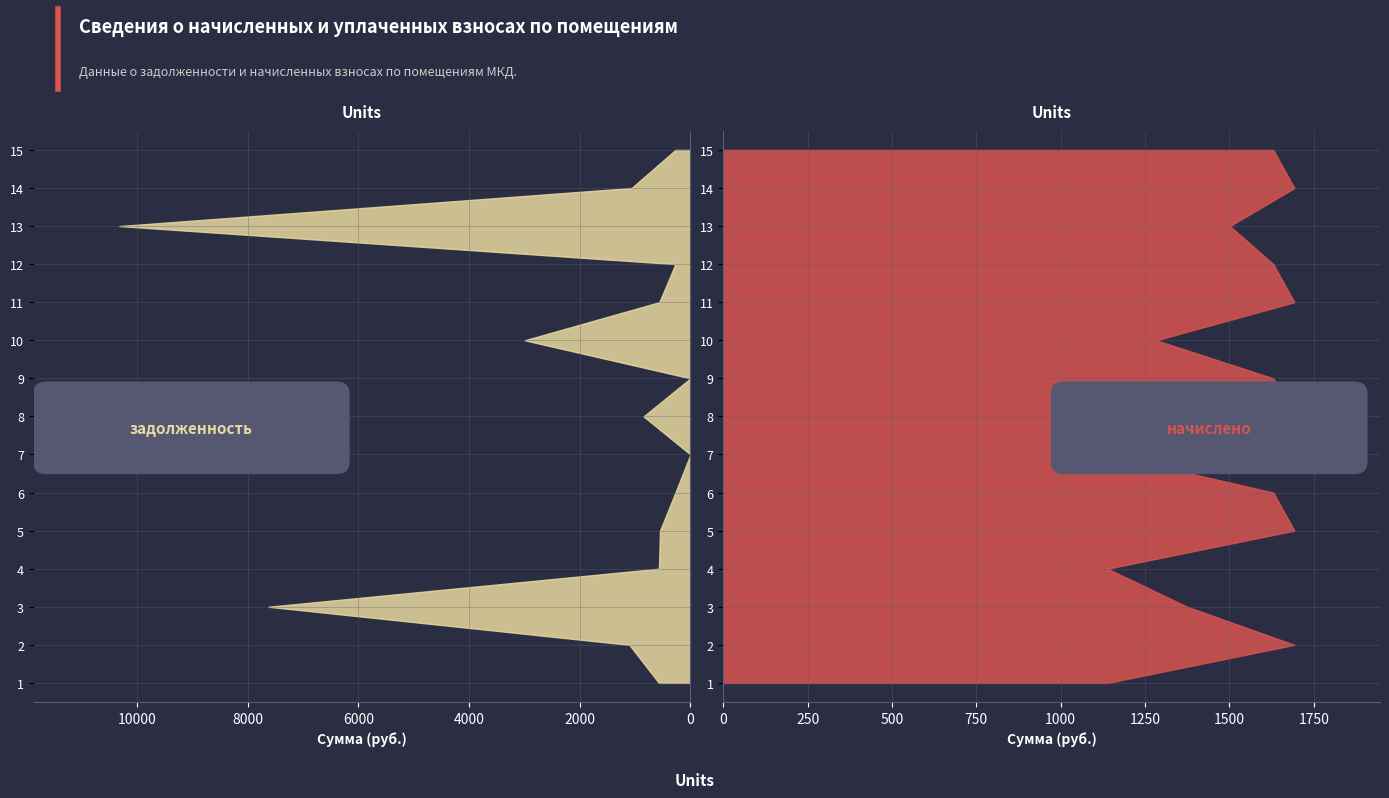

Reading left to right, transcribe all the data shown in this chart.

задолженность: 569.4	1104.3	7622.4	569.4	549.4	271.7	0.0	846.3	0.0	2993.9	562.2	271.7	10317.1	1062.5	271.7
начислено: 1138.8	1692.6	1375.1	1138.8	1692.6	1630.2	1138.8	1692.6	1630.2	1283.1	1692.6	1630.2	1501.5	1692.6	1630.2